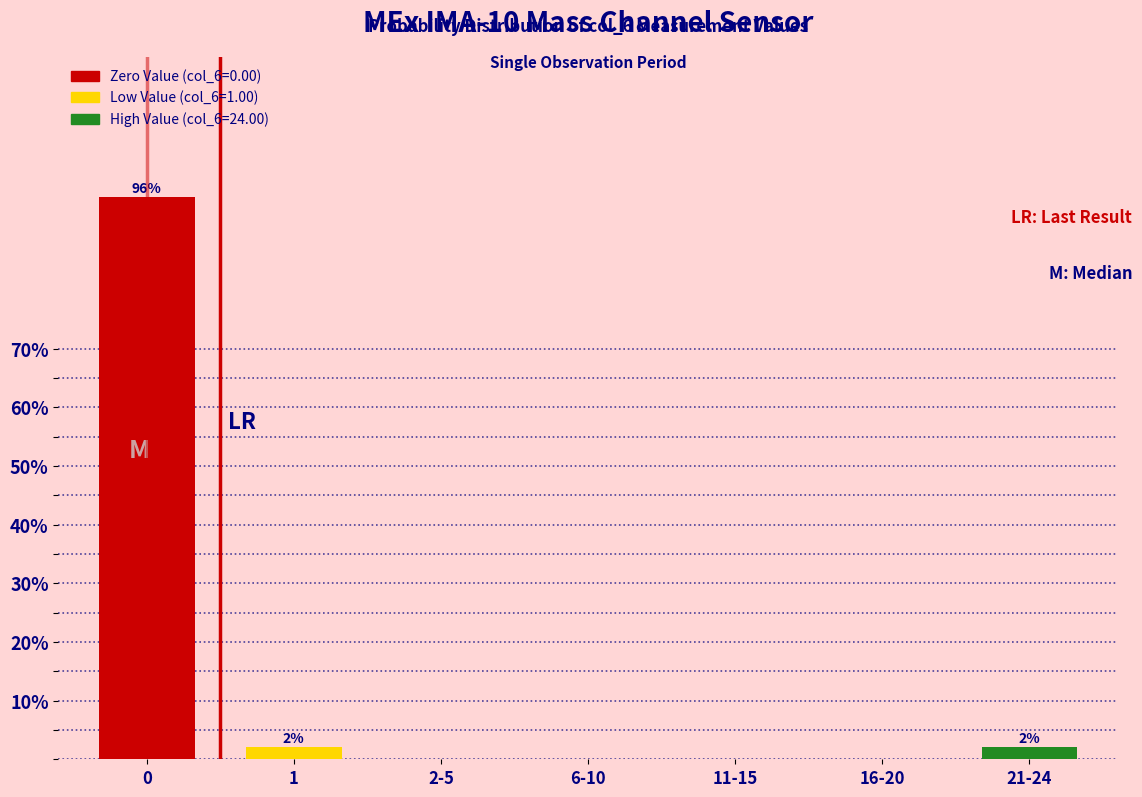

Reading left to right, extract all data points from this chart.

0=95.8	1=2.1	2-5=0.0	6-10=0.0	11-15=0.0	16-20=0.0	21-24=2.1